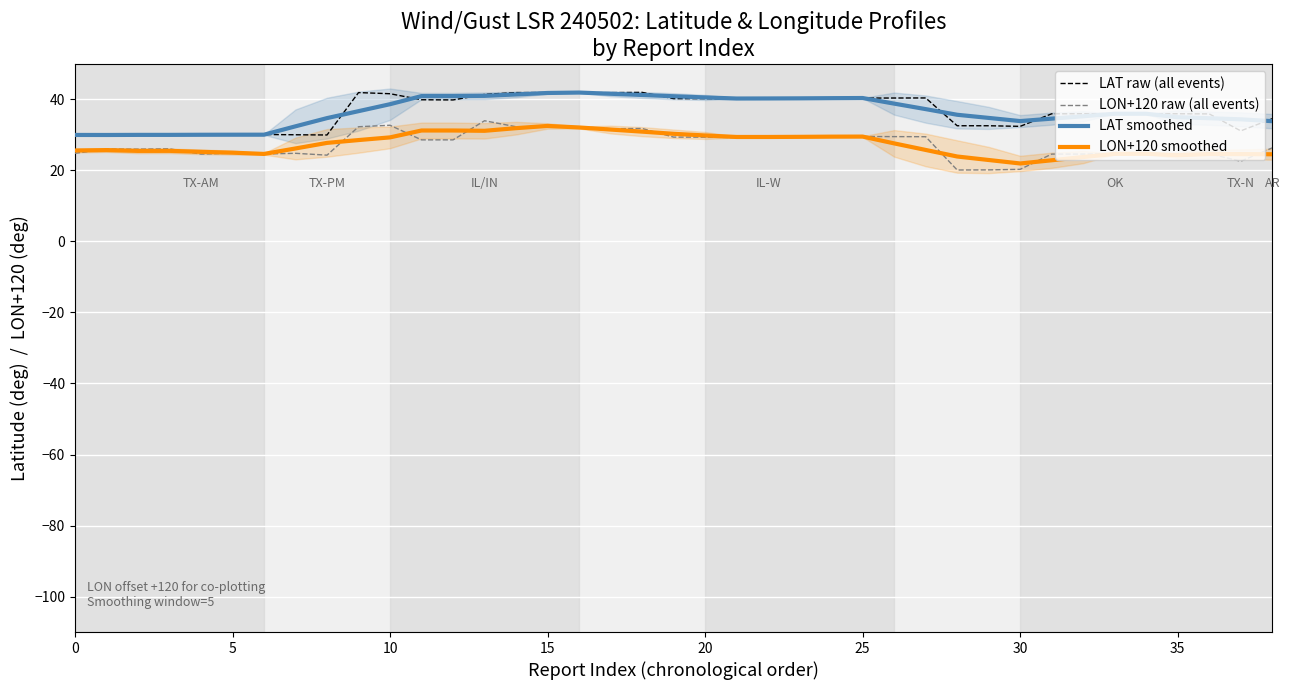

List the series in order of their peak value, lowest first.

LON+120 smoothed, LON+120 raw (all events), LAT smoothed, LAT raw (all events)